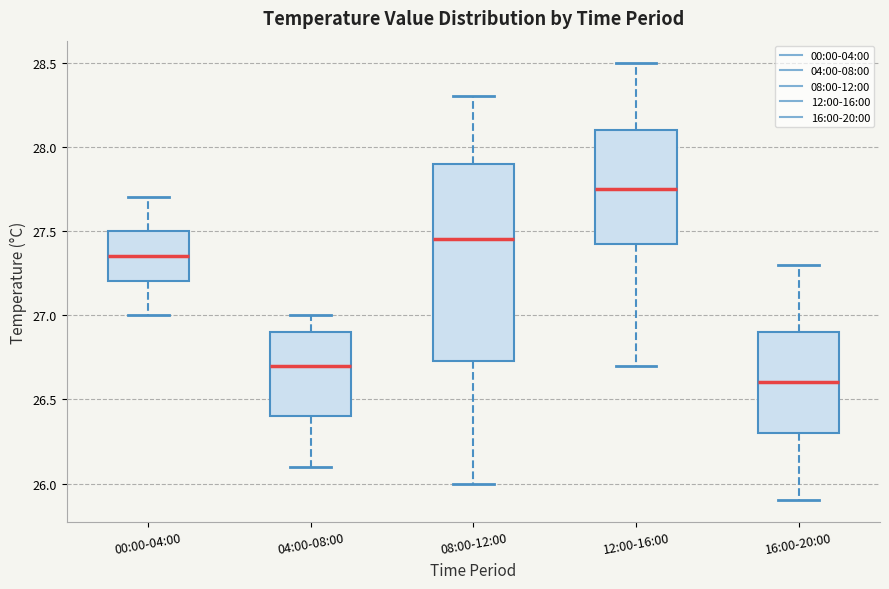

Where is the upper edge of the box for 08:00-12:00 on the y-axis? The values are not printed on the chart, so give them approximately, as read against the axis.

27.90